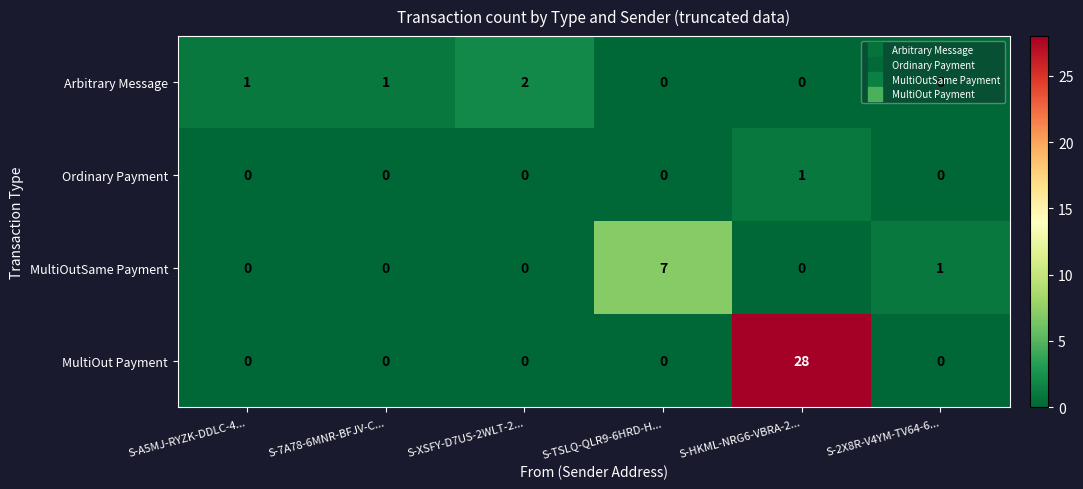

How many MultiOutSame Payment values are between 0 and 1?

5